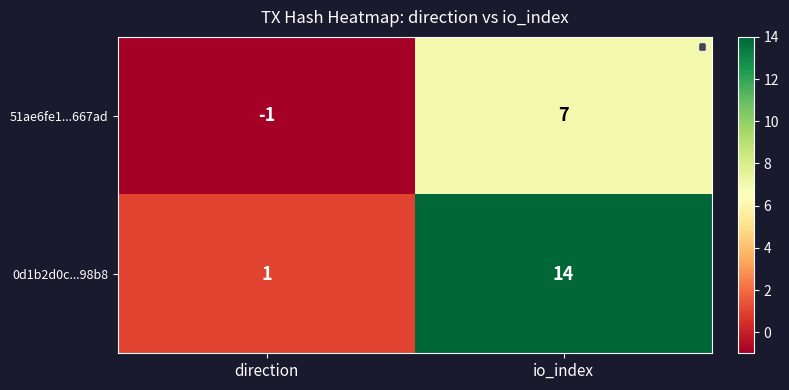

Count the number of categories in the chart.

2